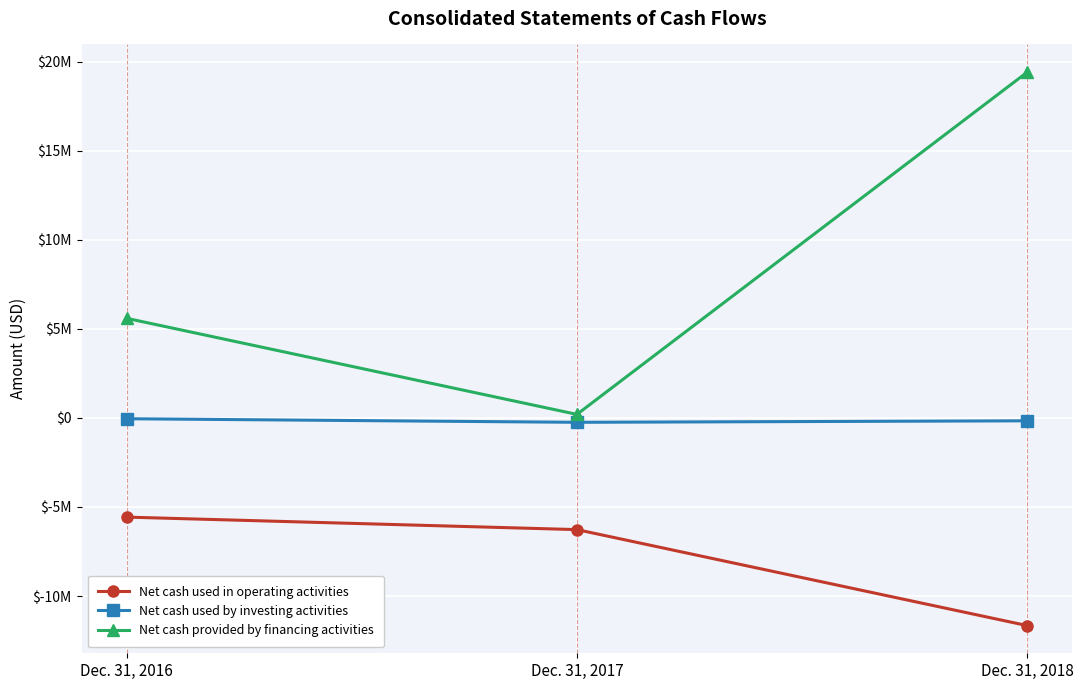

Is it true that Net cash provided by financing activities equals 2760280 at Dec. 31, 2016?

False